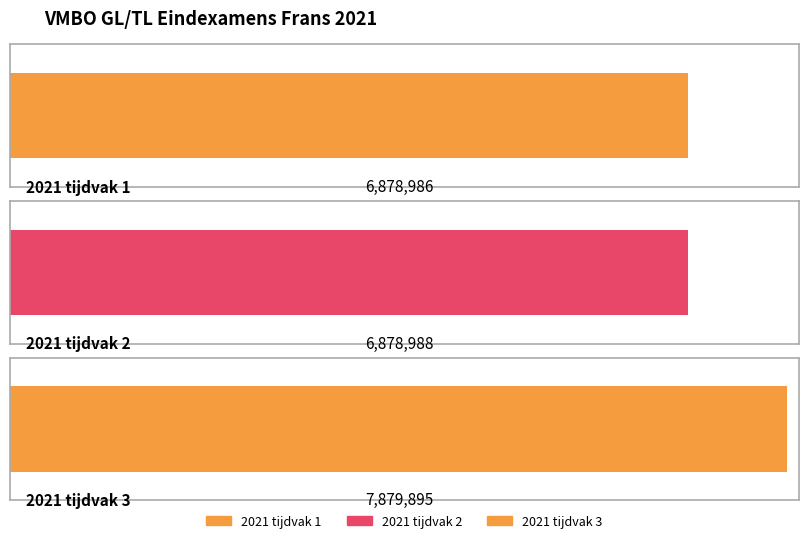

How many data points are above 6878988?

1